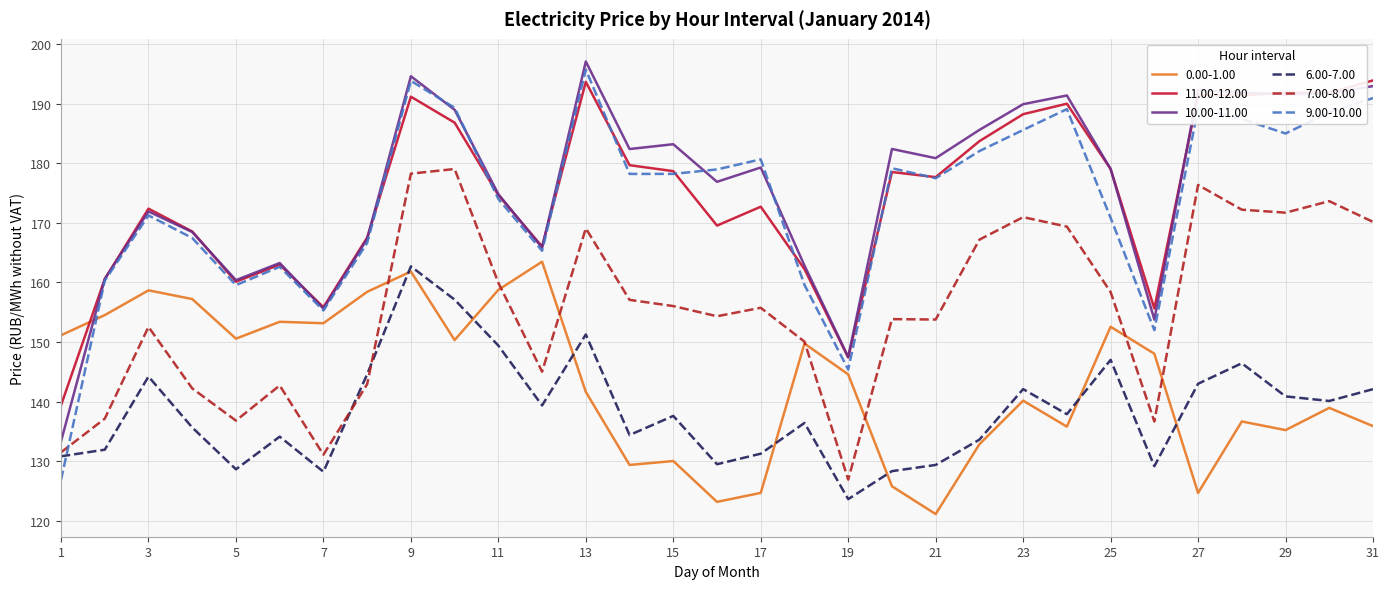

True or false: 9.00-10.00 and 6.00-7.00 cross at least once.

True